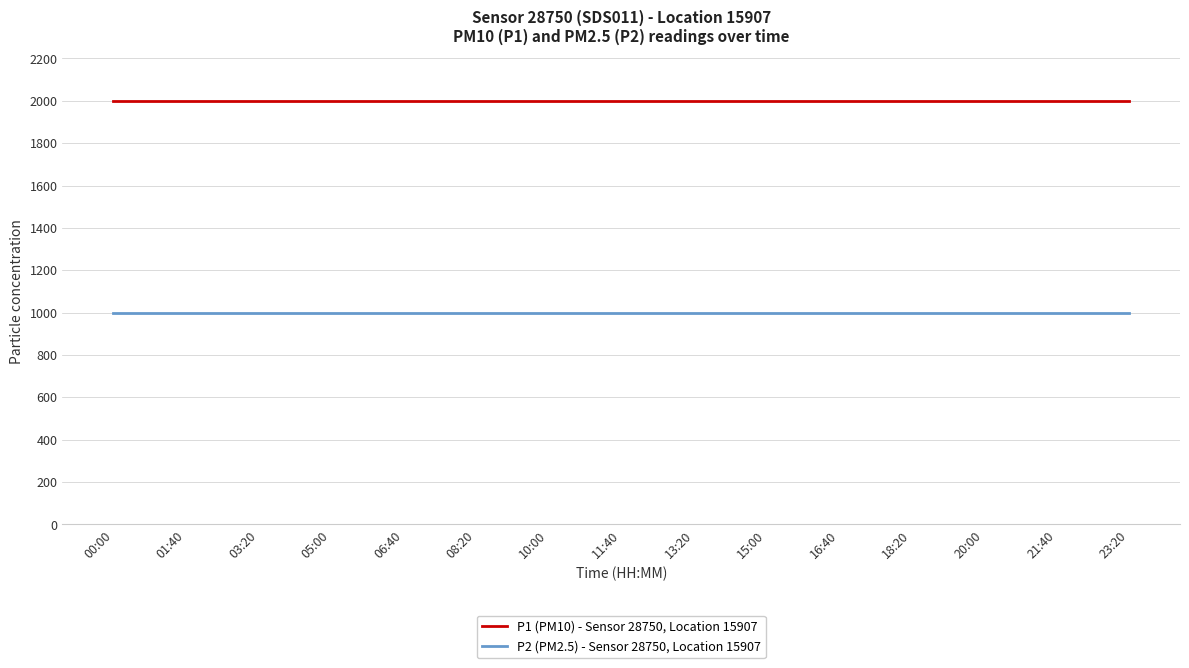

What is the difference between the highest and lowest values at 21:40?

1000.0